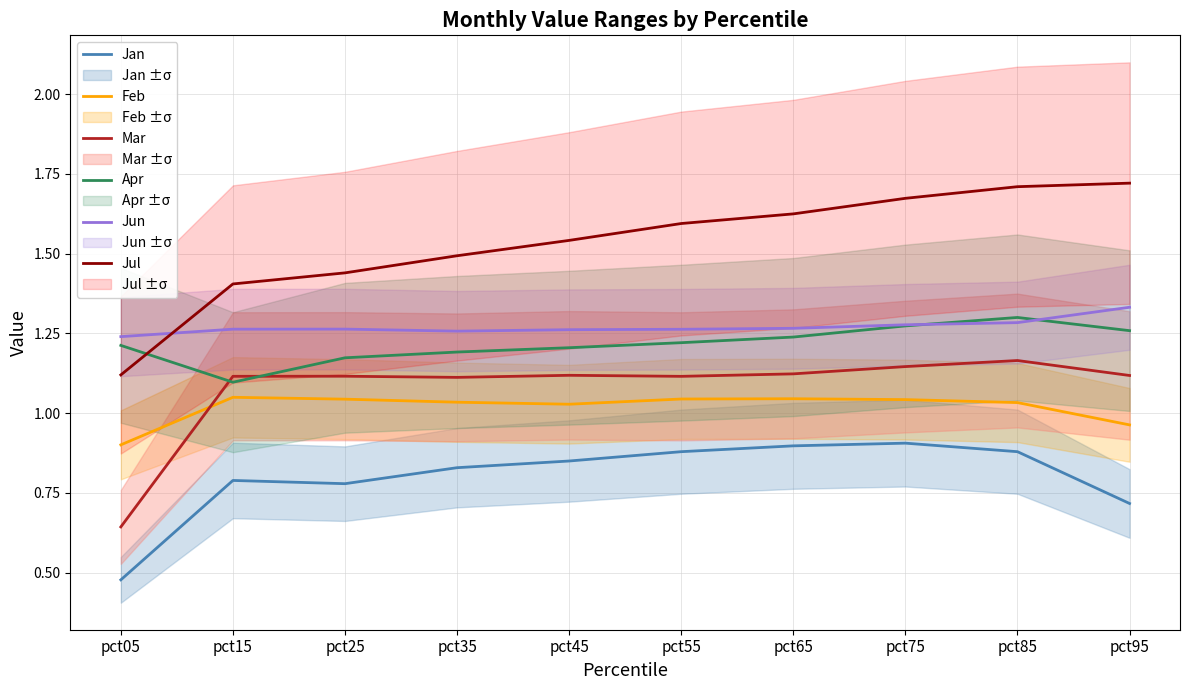

True or false: Jul has a value of 2.2 at pct35.

False